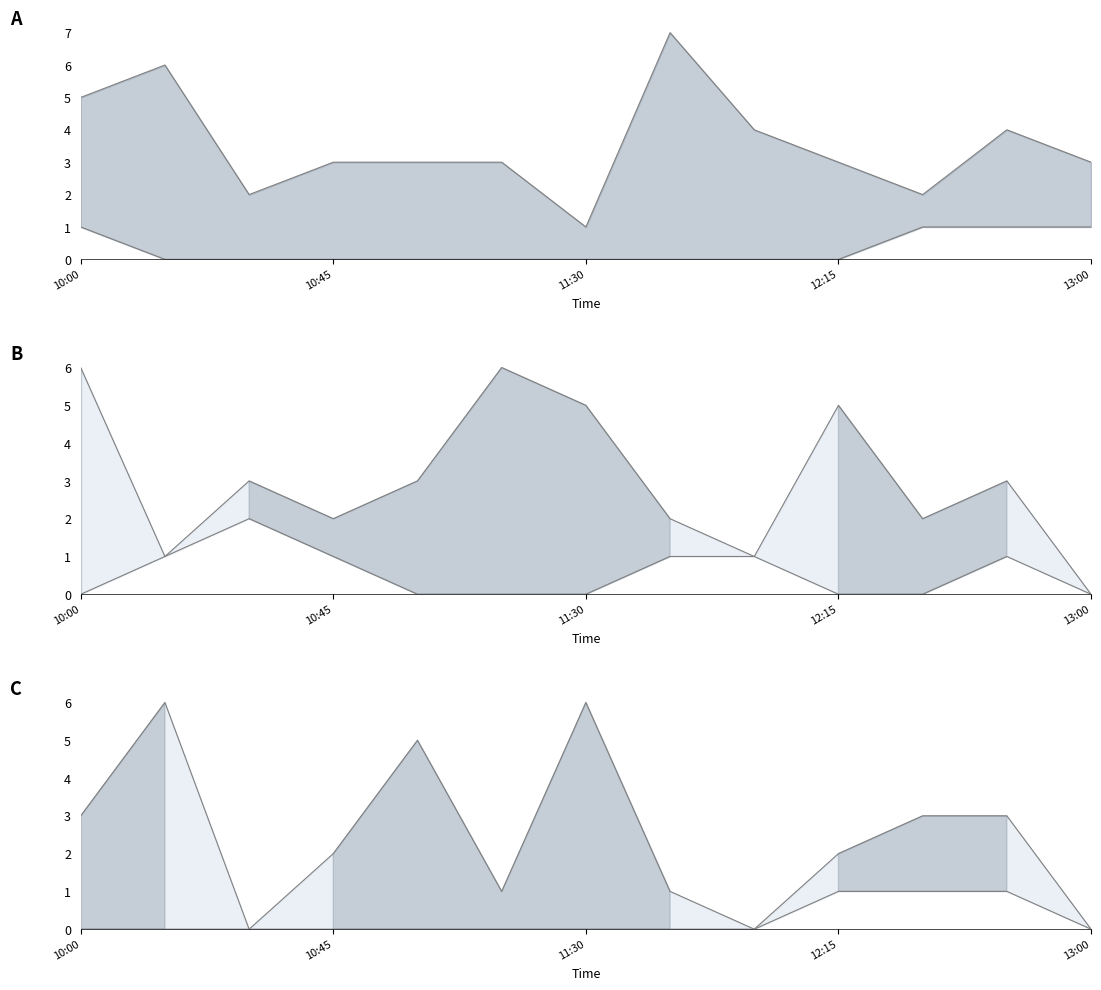

What is the difference between the maximum and minimum values in the Upper series?

6